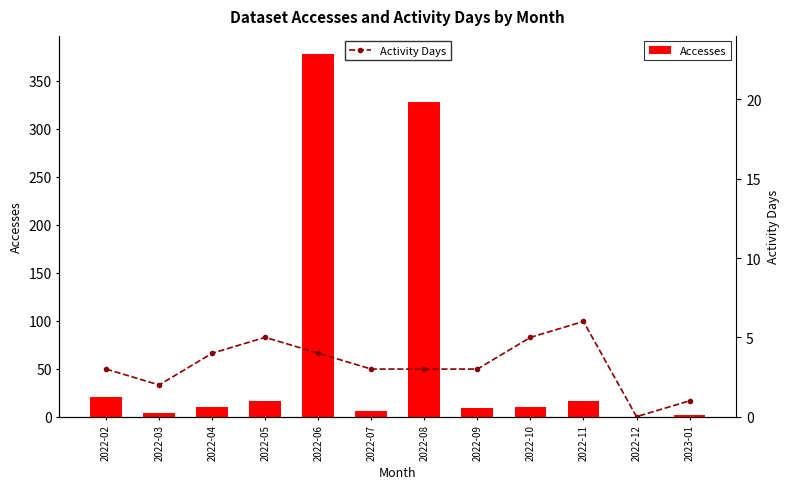

The Activity Days series shows 4 at 2022-06. True or false?

True